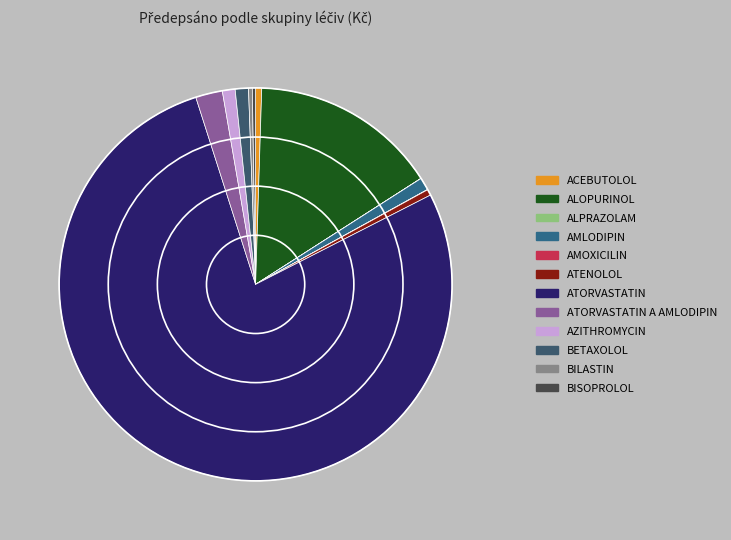

Which slice is the smallest?

ALPRAZOLAM